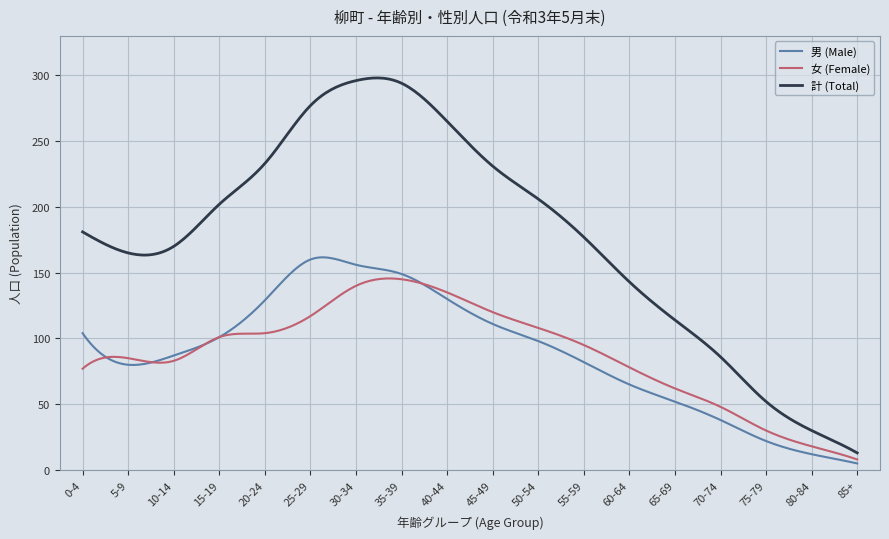

Is this an area chart (filled region under the line)?

No